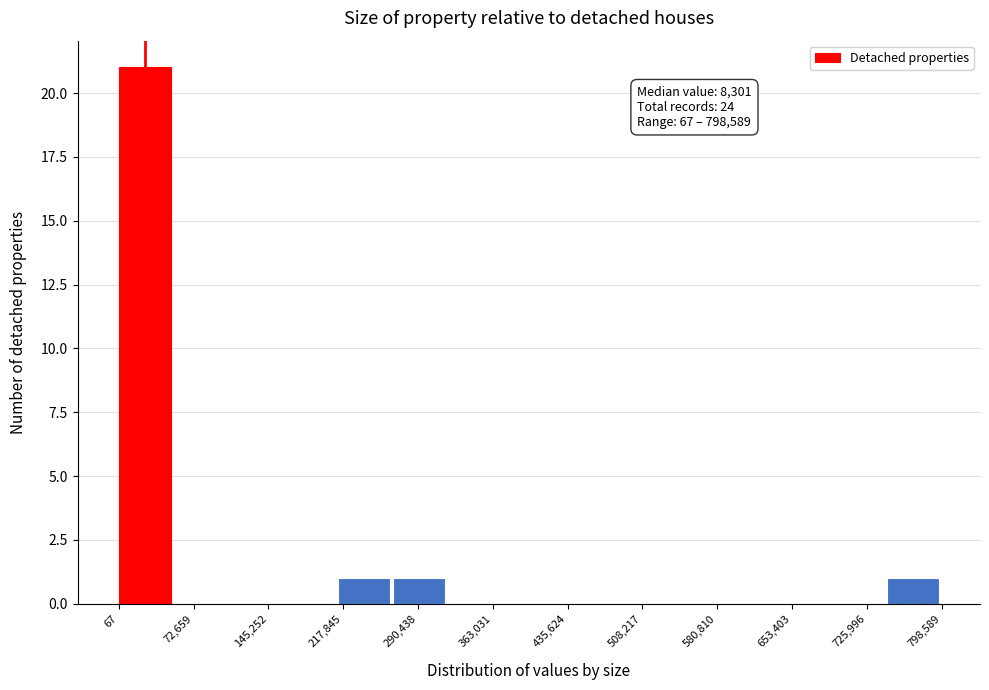

Over which range of the x-axis is the bar tallest?

0 to 50000